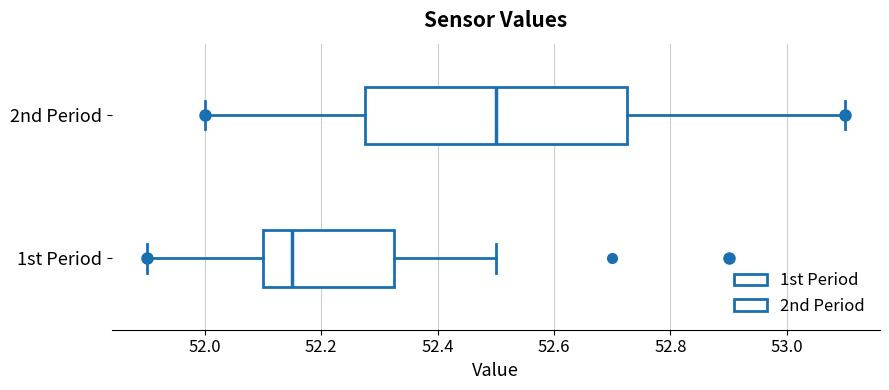

Which box's median line is the furthest to the left?

1st Period